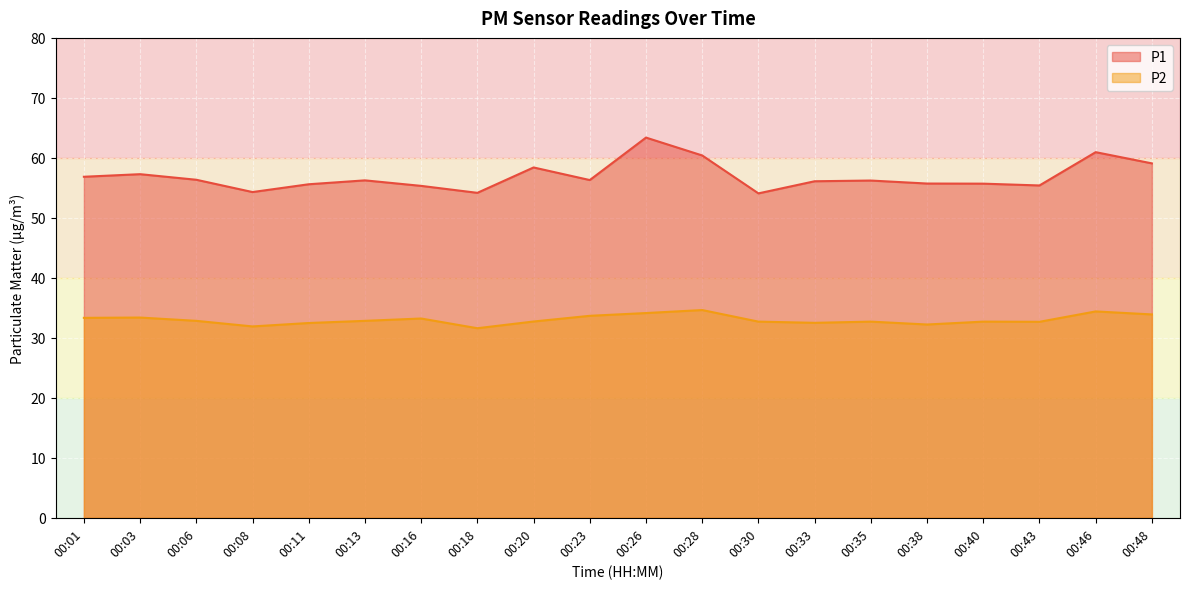

What is the value of the P1 point at the 2nd from the left?

57.3